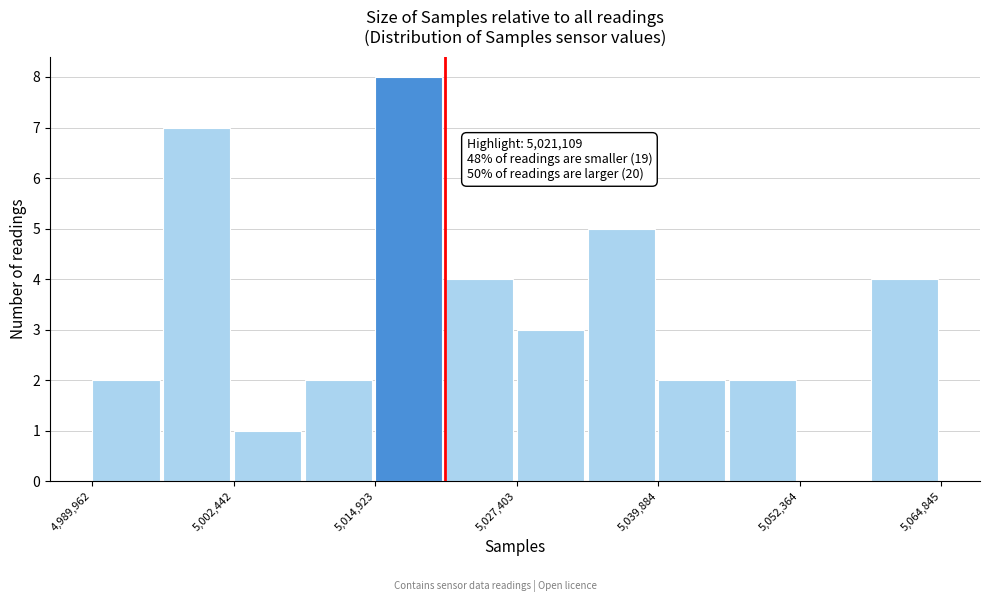

Around what value on the x-axis is the tallest bar? Give the approximate position of its centre, as read against the axis.

5018000